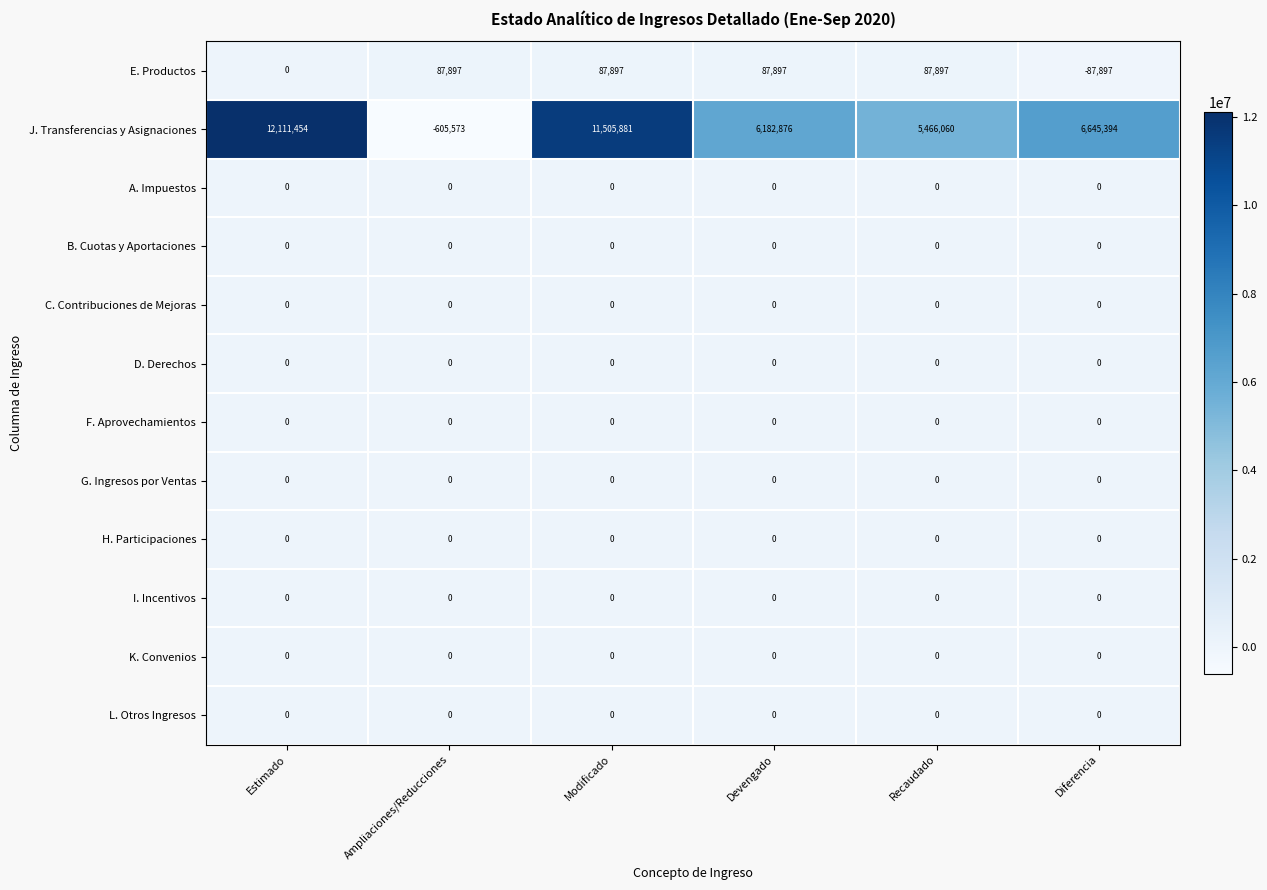

Count the number of categories in the chart.

6